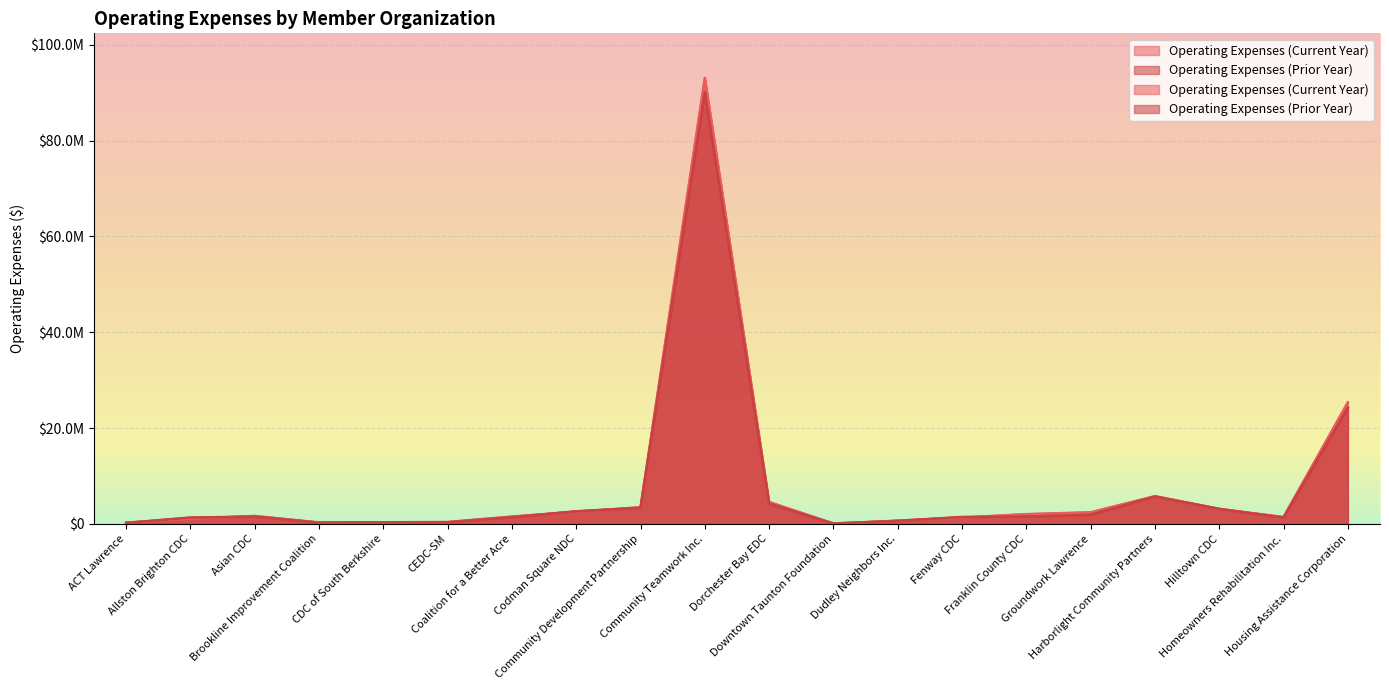

Is it true that Operating Expenses (Current Year) equals 408176 at ACT Lawrence?

False